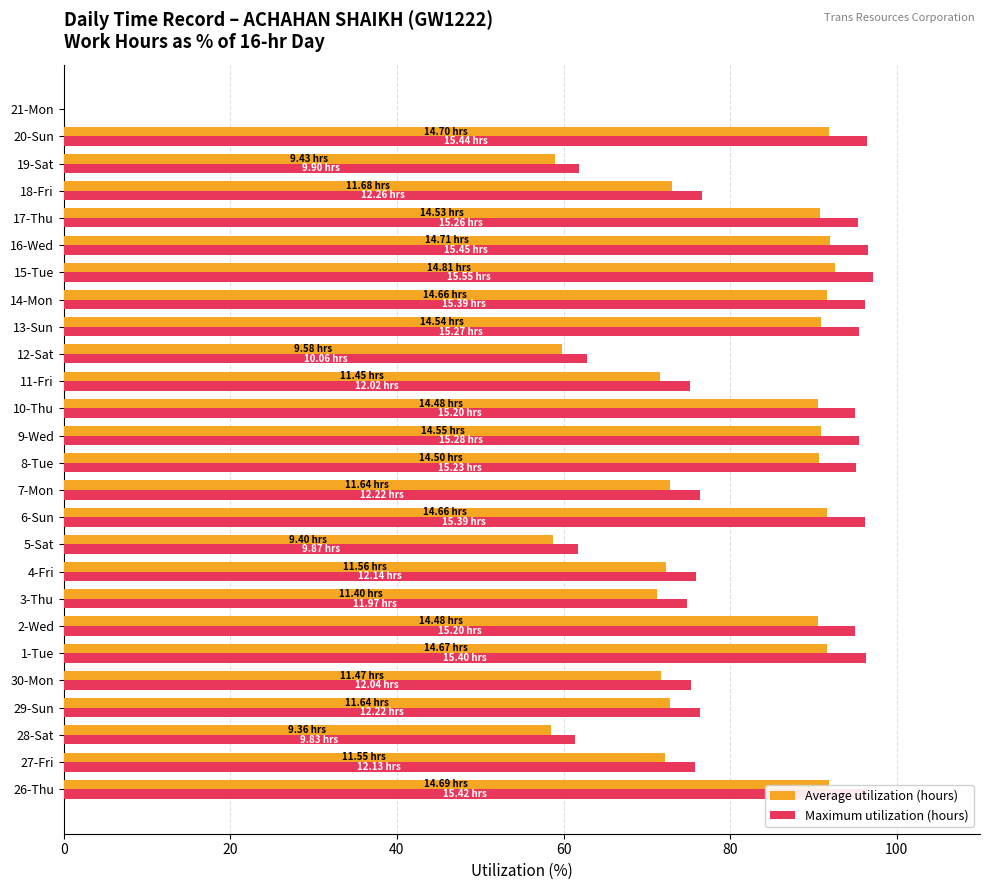

What is the total value across all series at 13-Sun?

186.3